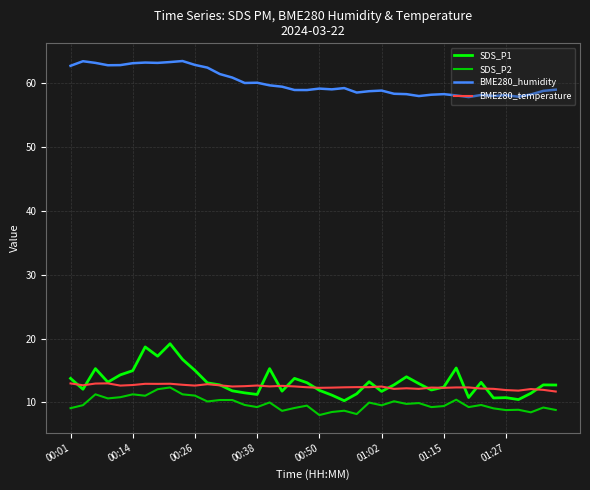

True or false: BME280_humidity and SDS_P1 cross at least once.

False